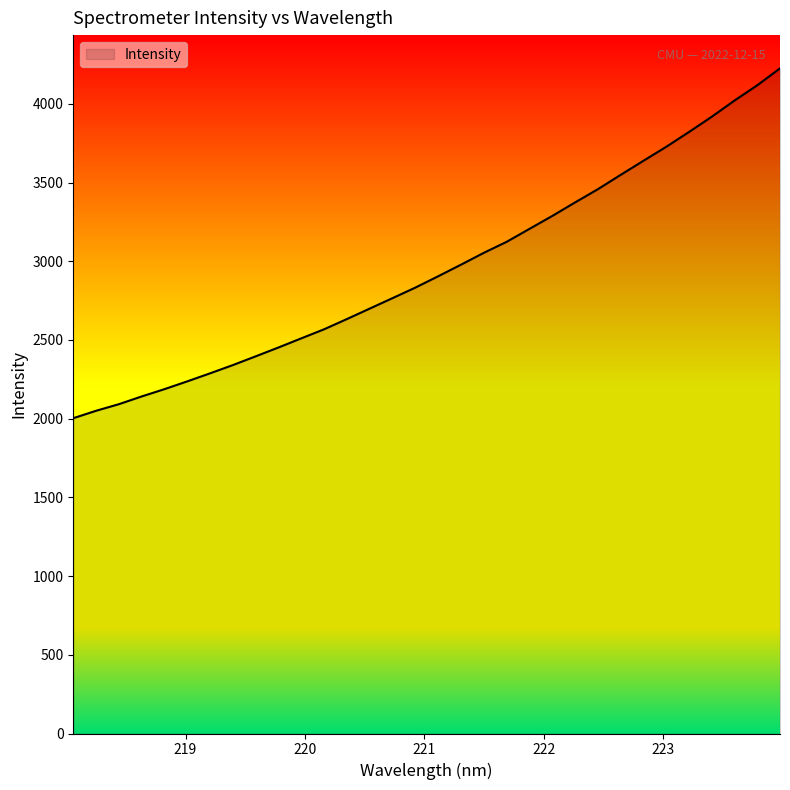

What is the sum of all values?

94602.4